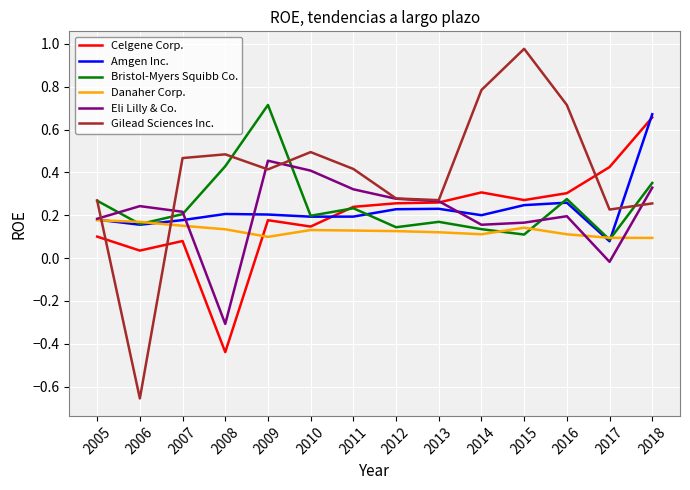

Is the value of Gilead Sciences Inc. at 2013 greater than the value of Danaher Corp. at 2009?

Yes